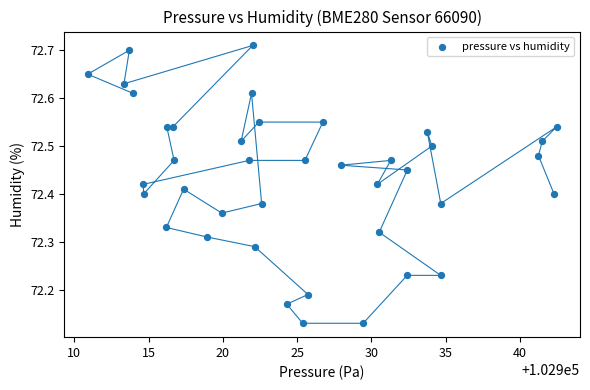

What is the range of Y values (max minus min)?

0.6